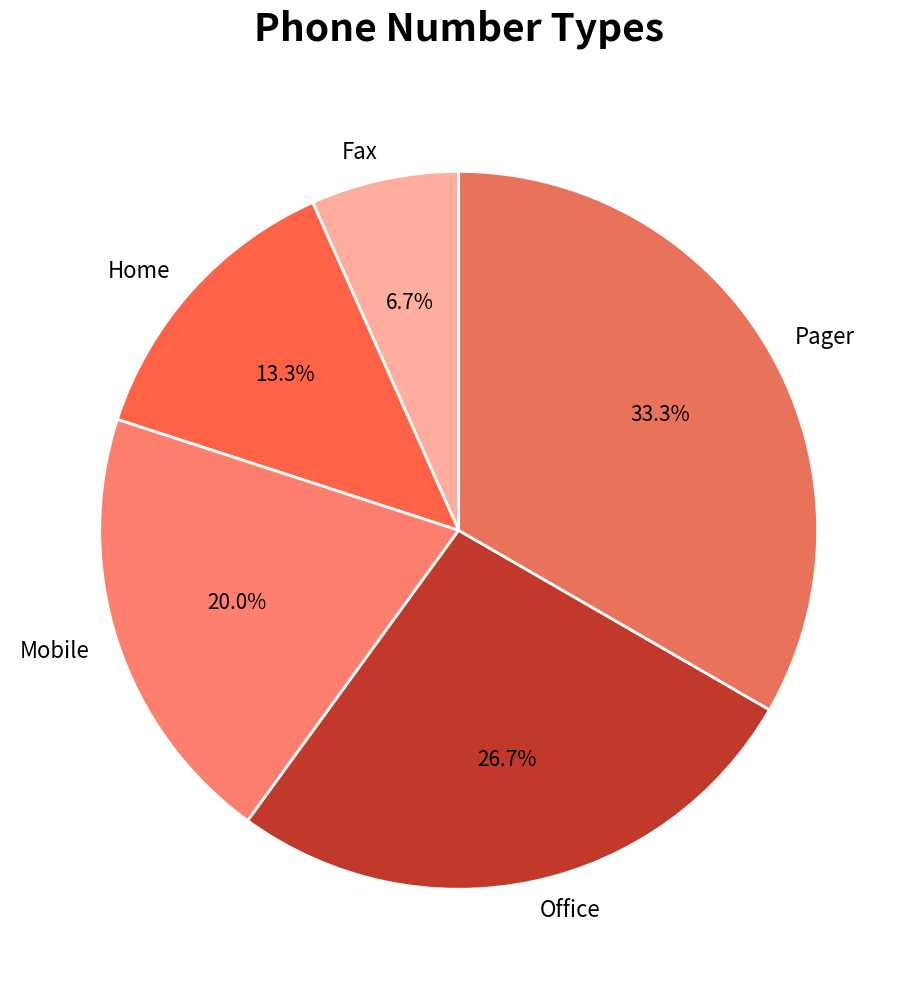

Do Office and Fax together represent more than half of the pie?

No